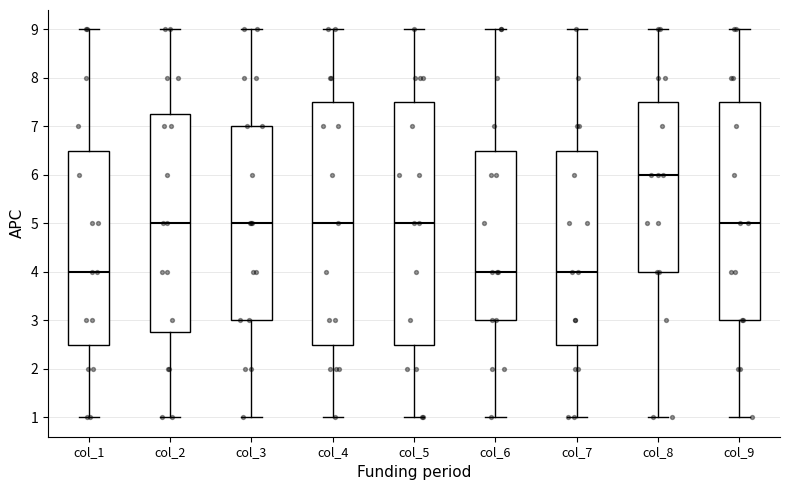

Where does the lower whisker of the box for col_3 end on the y-axis? The values are not printed on the chart, so give them approximately, as read against the axis.

1.0